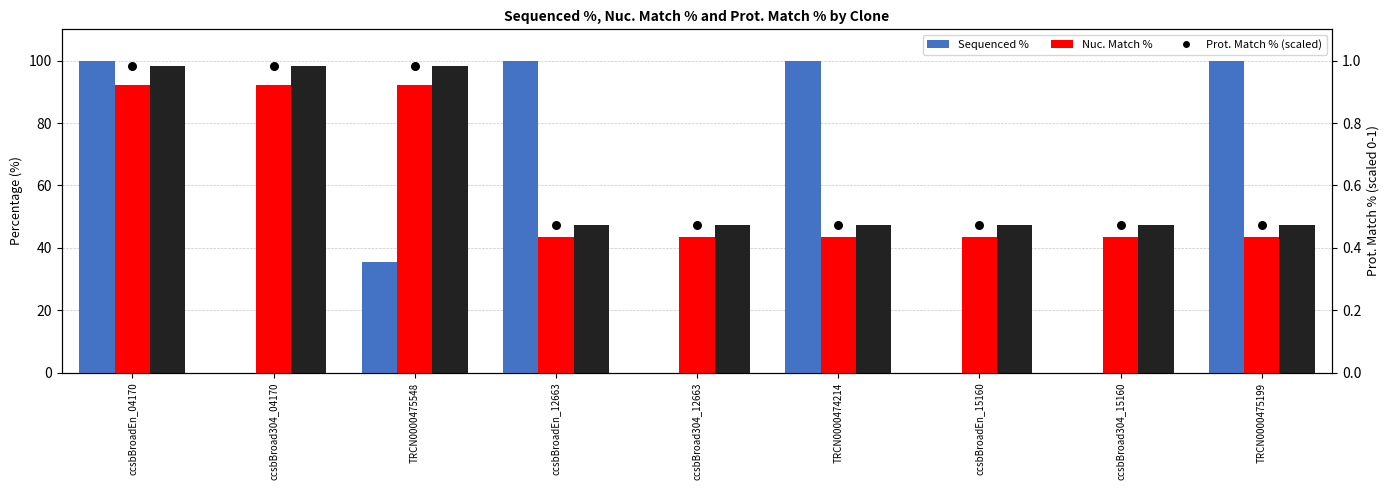

Which series has the largest total across all categories?

Prot. Match %